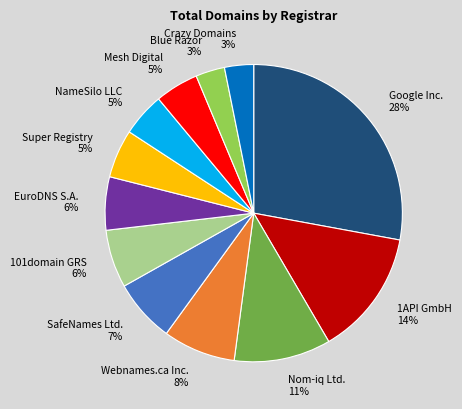

Combined, do Crazy Domains and 1API GmbH account for over 50%?

No